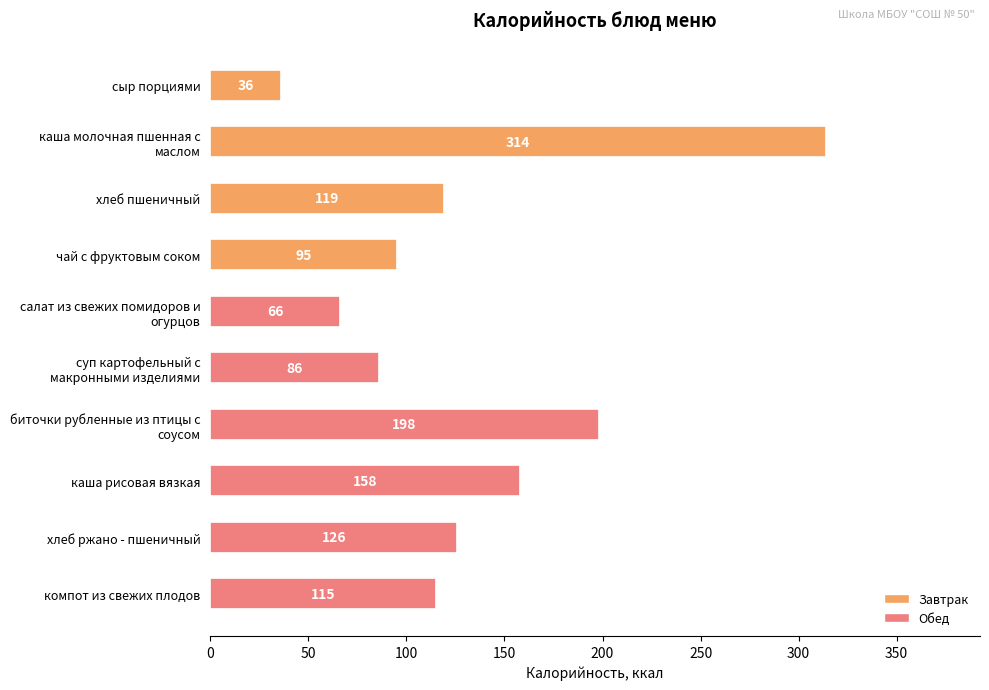

List the labels in order of value, largest first.

каша молочная пшенная с
маслом, биточки рубленные из птицы с
соусом, каша рисовая вязкая, хлеб ржано - пшеничный, хлеб пшеничный, компот из свежих плодов, чай с фруктовым соком, суп картофельный с
макронными изделиями, салат из свежих помидоров и
огурцов, сыр порциями